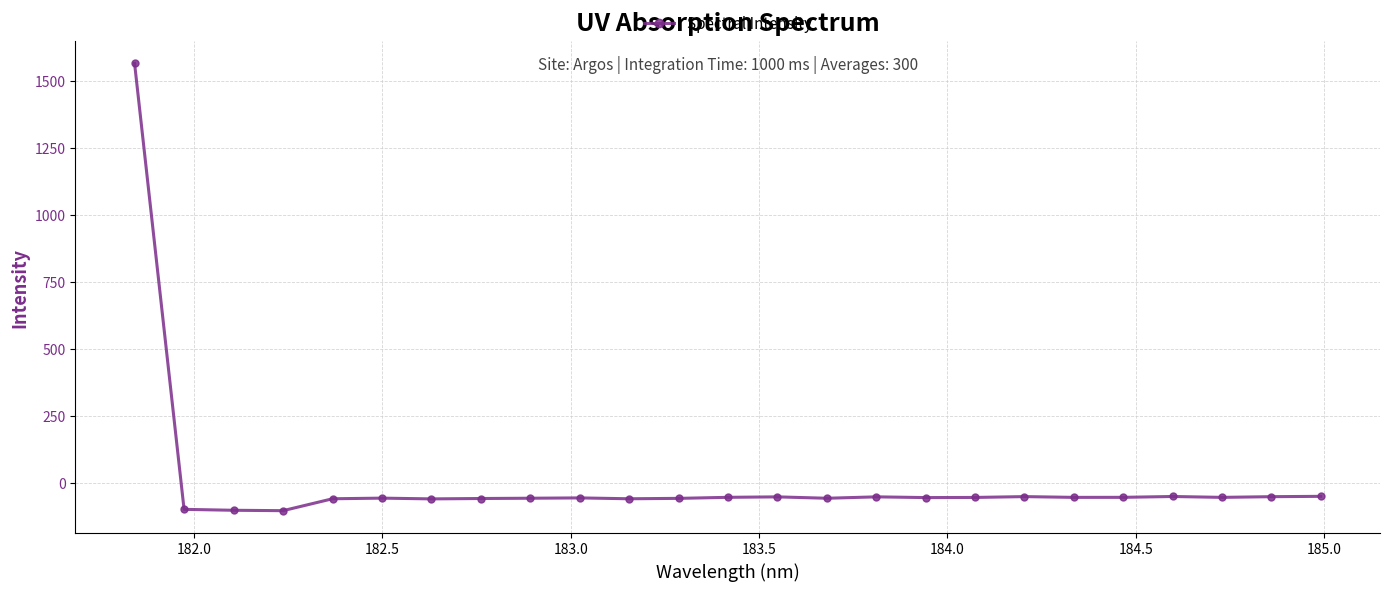

What is the smallest value displayed?

-104.1